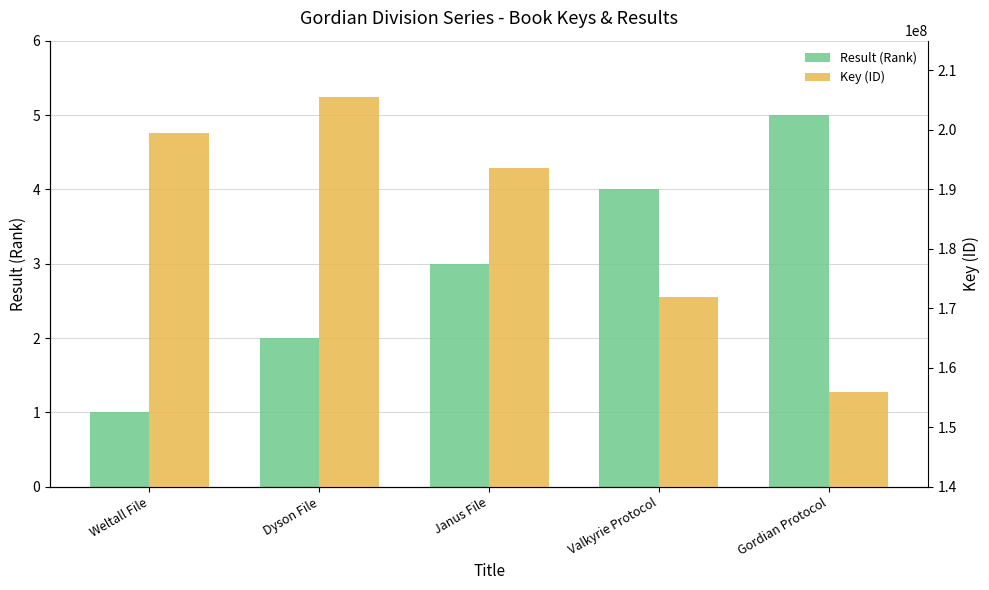

Count the Key values in the range 171909199 to 199547433.

3